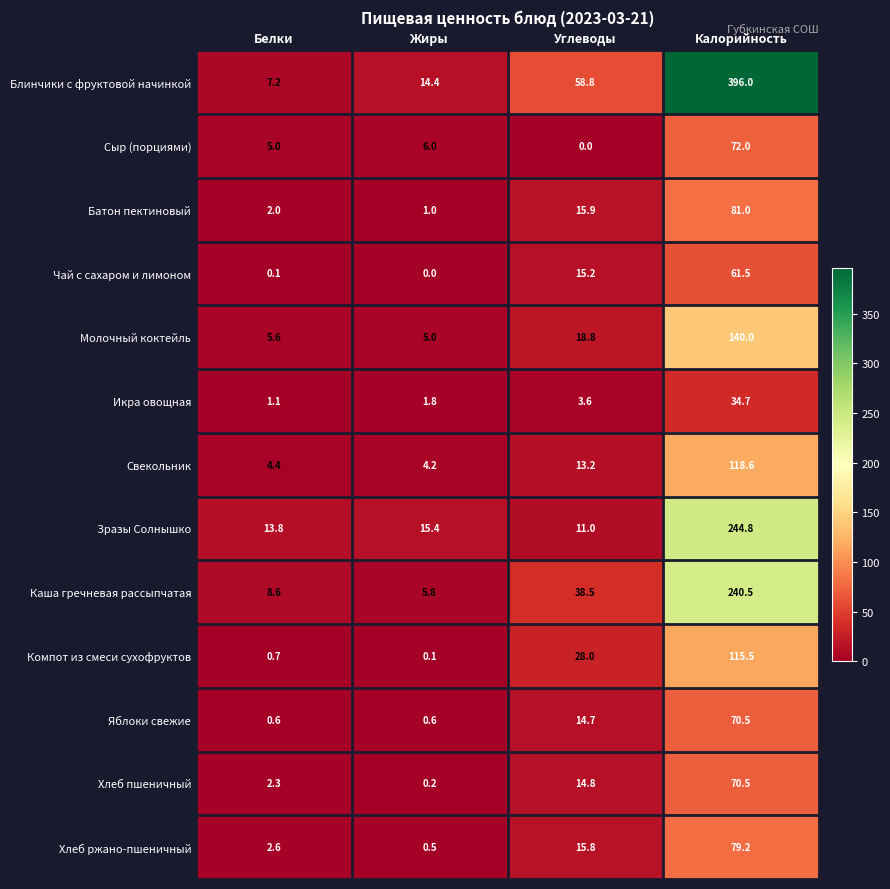

At which label is Свекольник closest to 61?

Углеводы